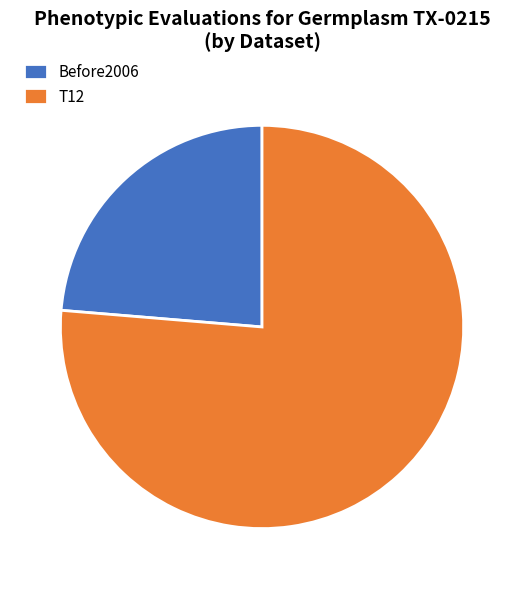

Which category has the smallest portion of the pie?

Before2006